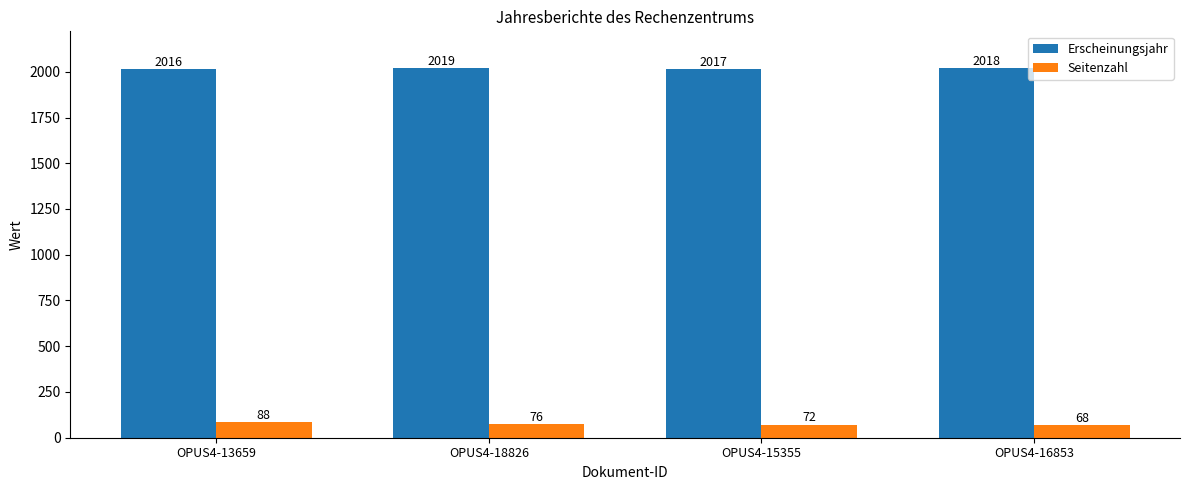

How many Erscheinungsjahr values are between 2017 and 2019?

3